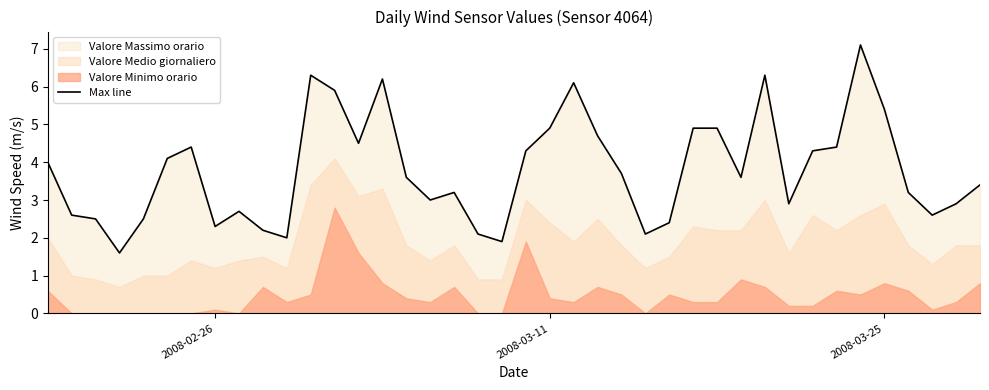

The value of Max line at 2008-03-25 is 5.4. True or false?

True